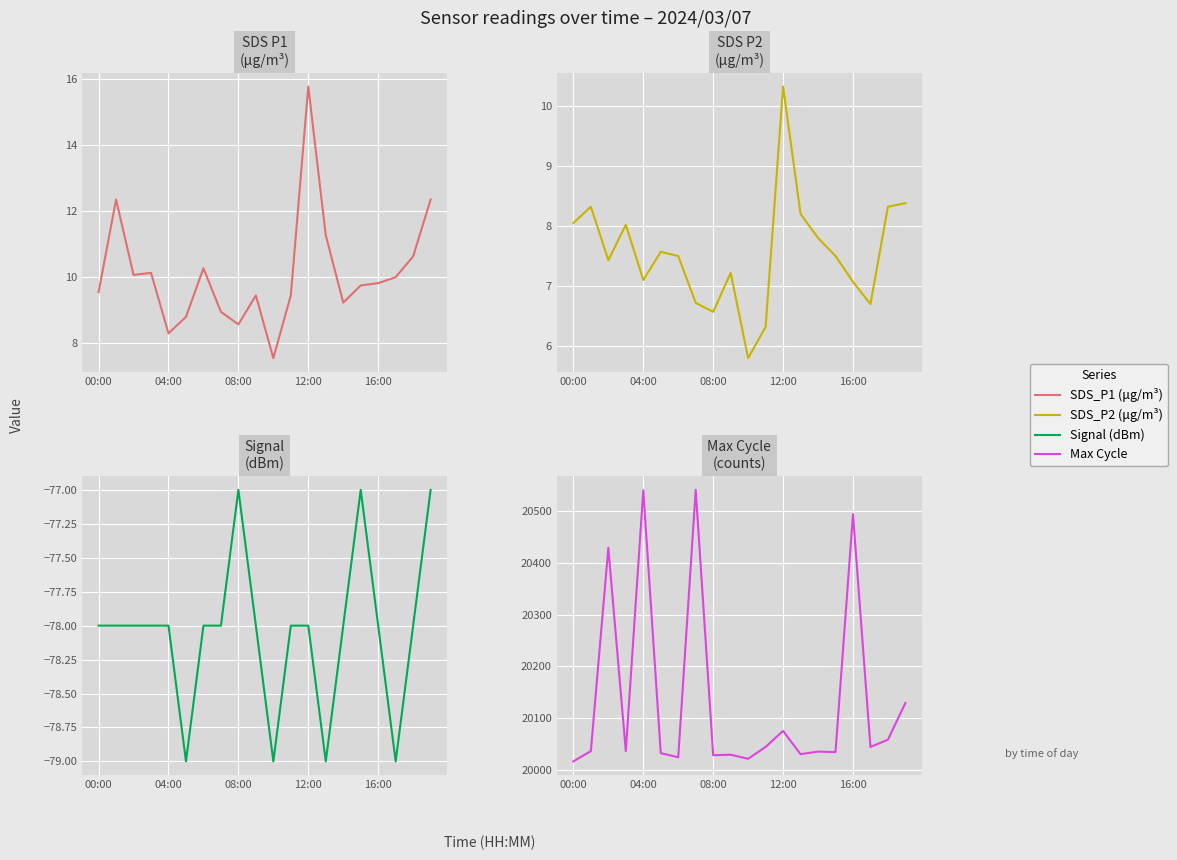

What is the difference between the second highest and minimum values in the Signal (dBm) series?

2.0